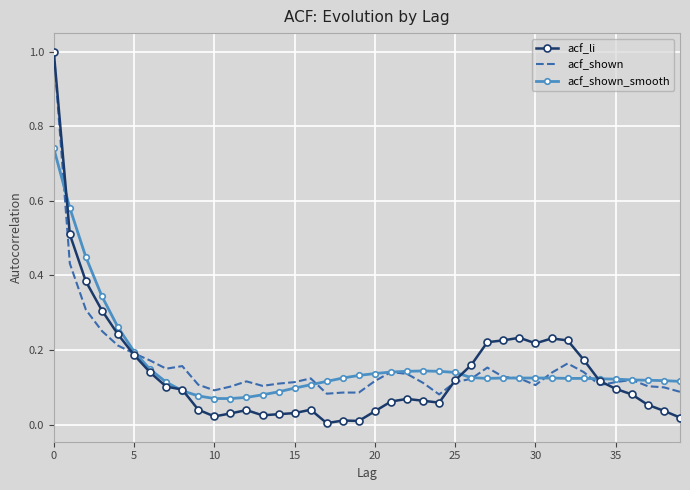

Rank the series by their maximum value, from lowest to highest.

acf_shown_smooth, acf_li, acf_shown